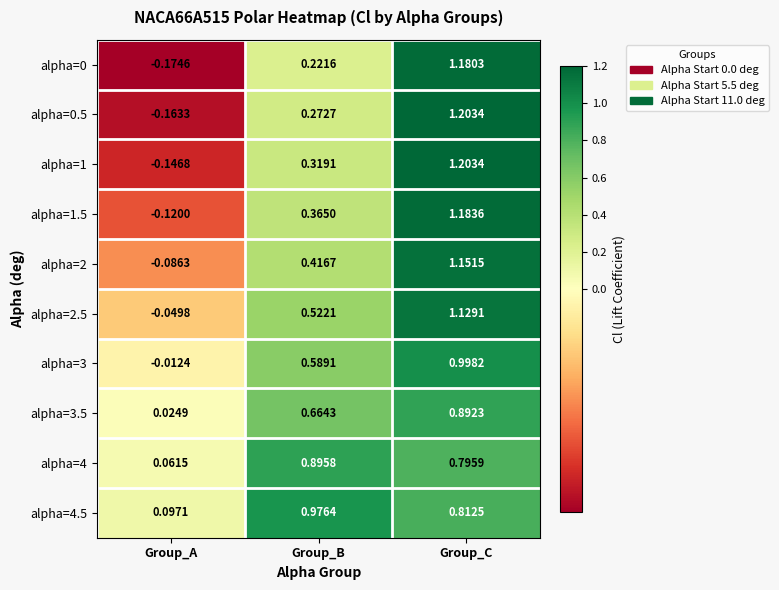

At which category is the sum across all series the highest?

Group_C